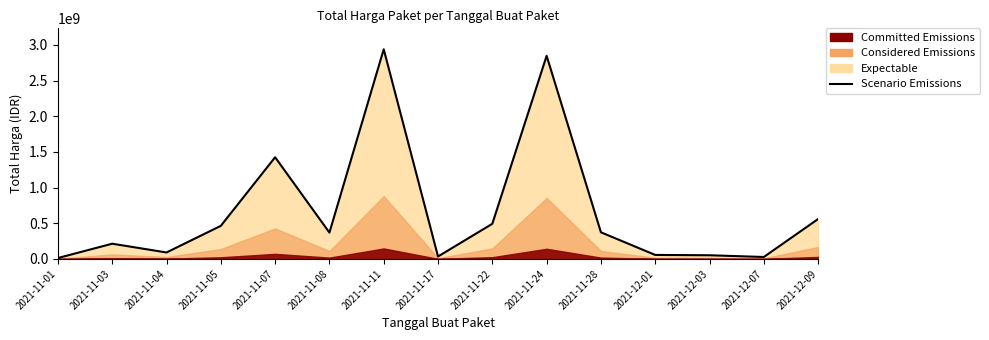

True or false: the data shows 27412000 at 2021-12-07.

True